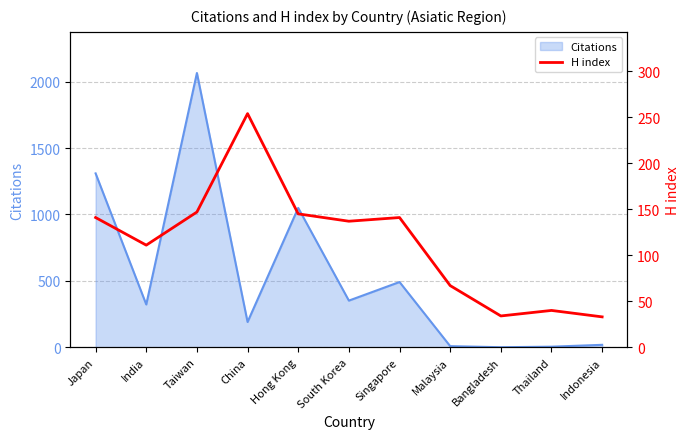

What is the label of the 6th point from the right?

South Korea